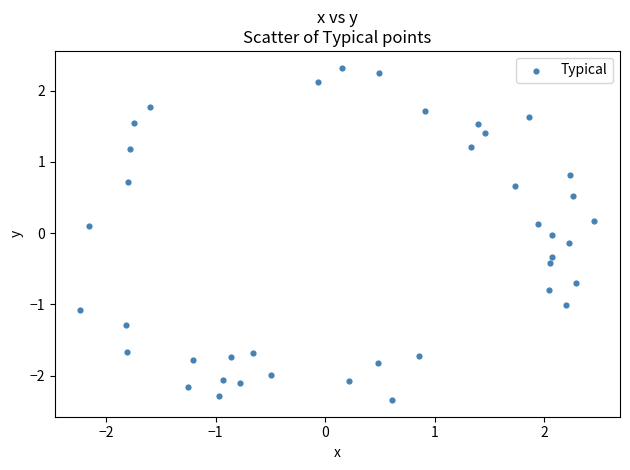

What is the range of Y values (max minus min)?

4.7